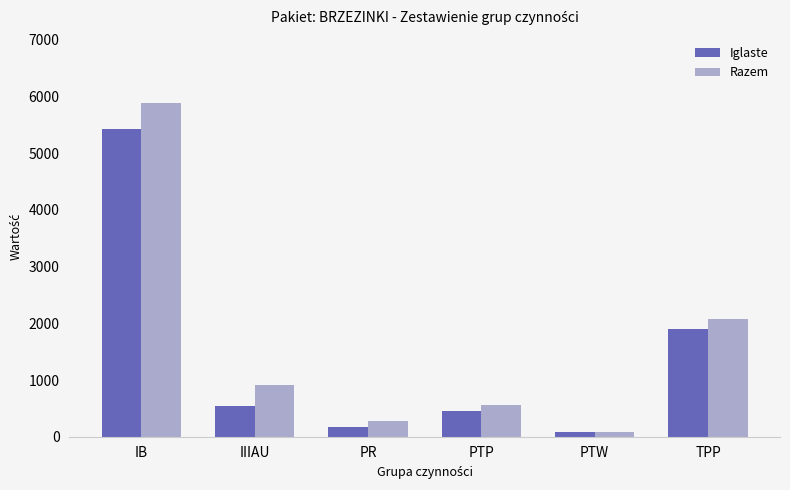

The Razem series shows 912 at PTP. True or false?

False